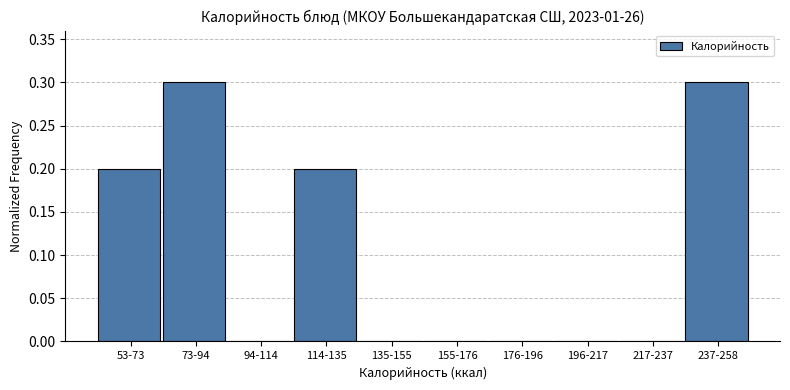

Reading left to right, transcribe all the data shown in this chart.

53-73=0.2	73-94=0.3	94-114=0.0	114-135=0.2	135-155=0.0	155-176=0.0	176-196=0.0	196-217=0.0	217-237=0.0	237-258=0.3